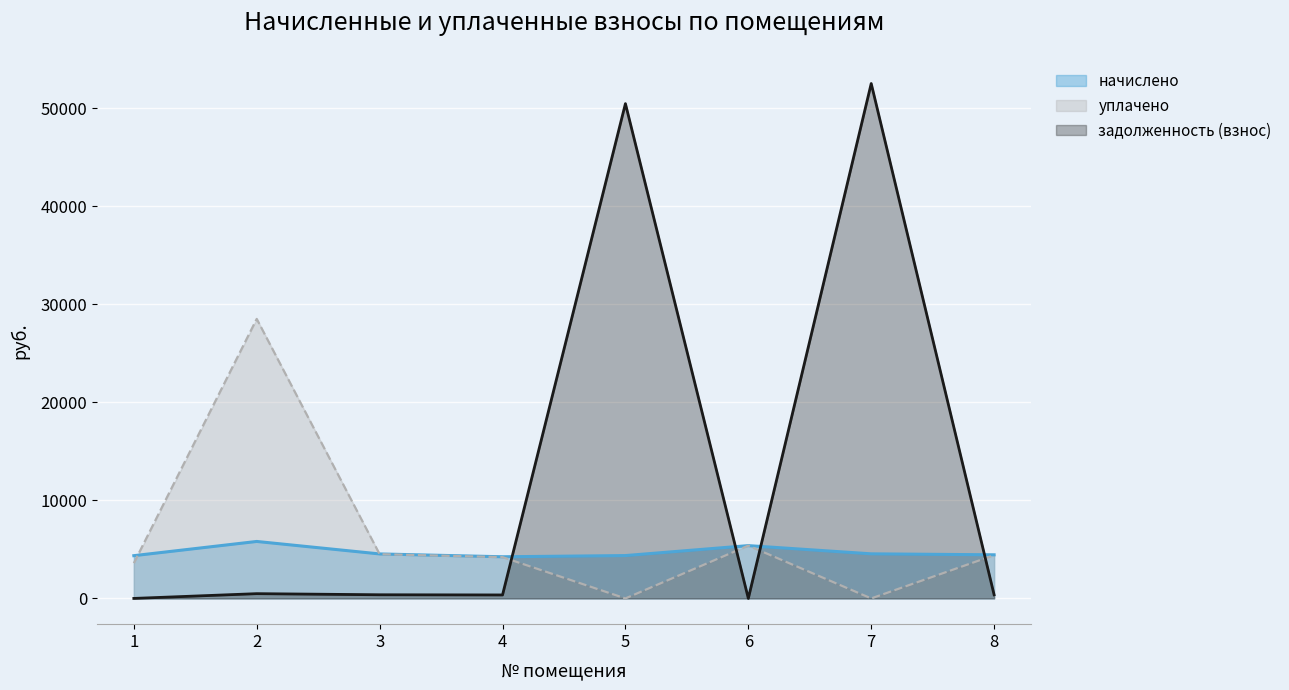

What is the value of the уплачено point at the 1st from the left?

3595.1